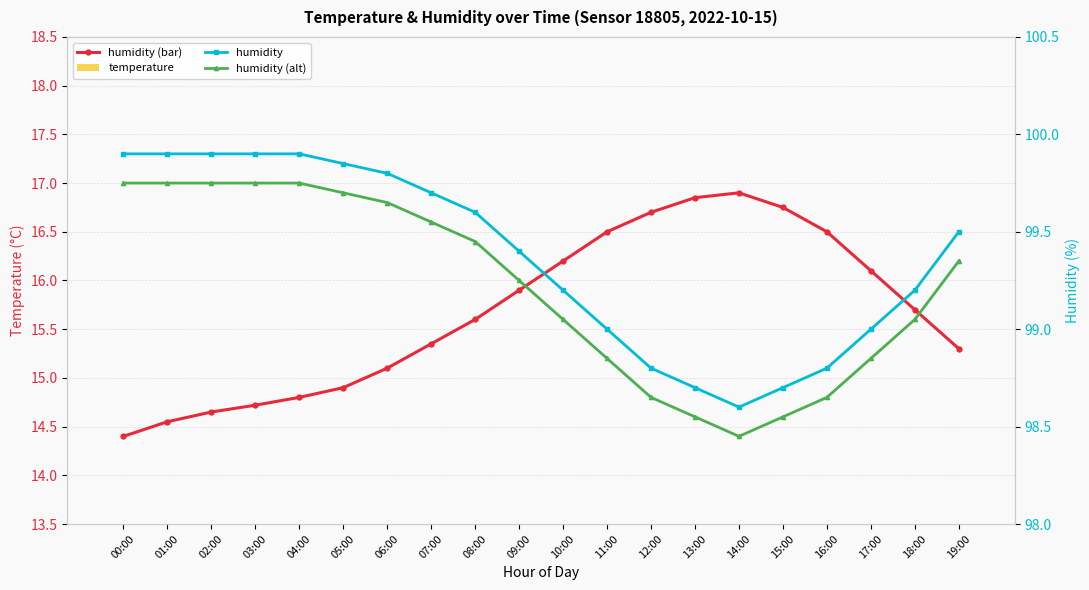

List the series in order of their peak value, highest first.

humidity, humidity (alt), temperature, humidity (bar)